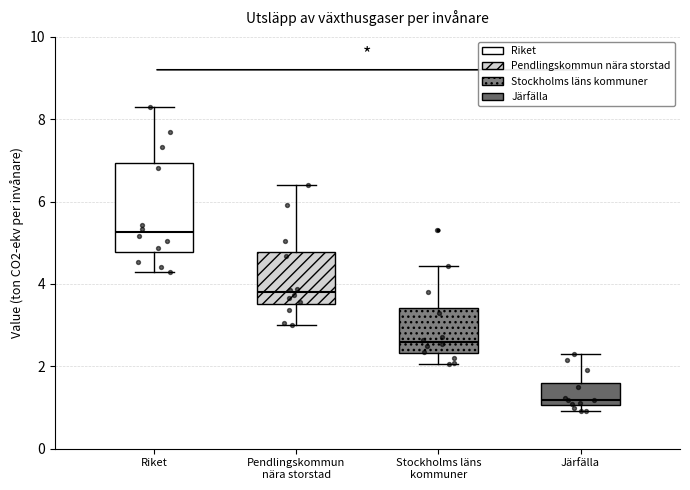

Where does the median line of the box for Pendlingskommun nära storstad sit on the y-axis? The values are not printed on the chart, so give them approximately, as read against the axis.

3.8